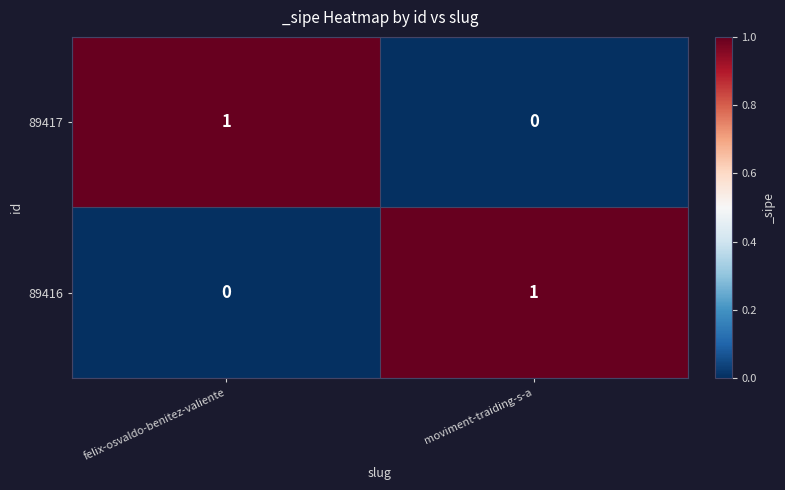

The 89417 series shows 1 at felix-osvaldo-benitez-valiente. True or false?

True